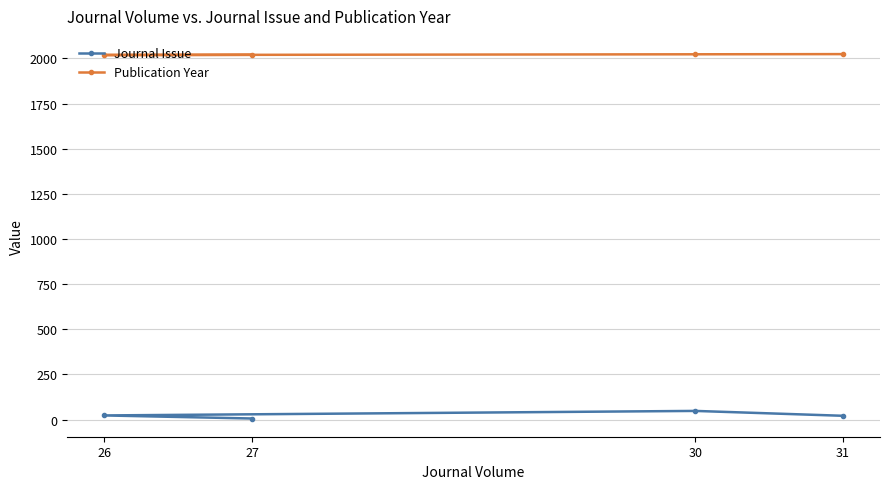

At which label is Publication Year closest to 2021?

27